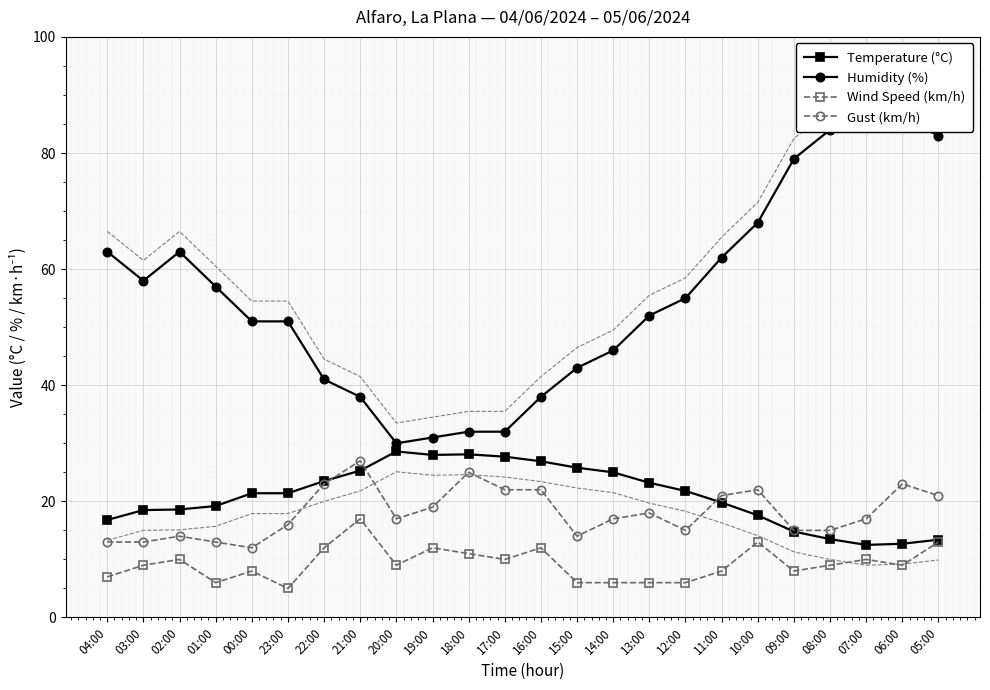

At which label does Temperature (°C) reach its peak?

20:00